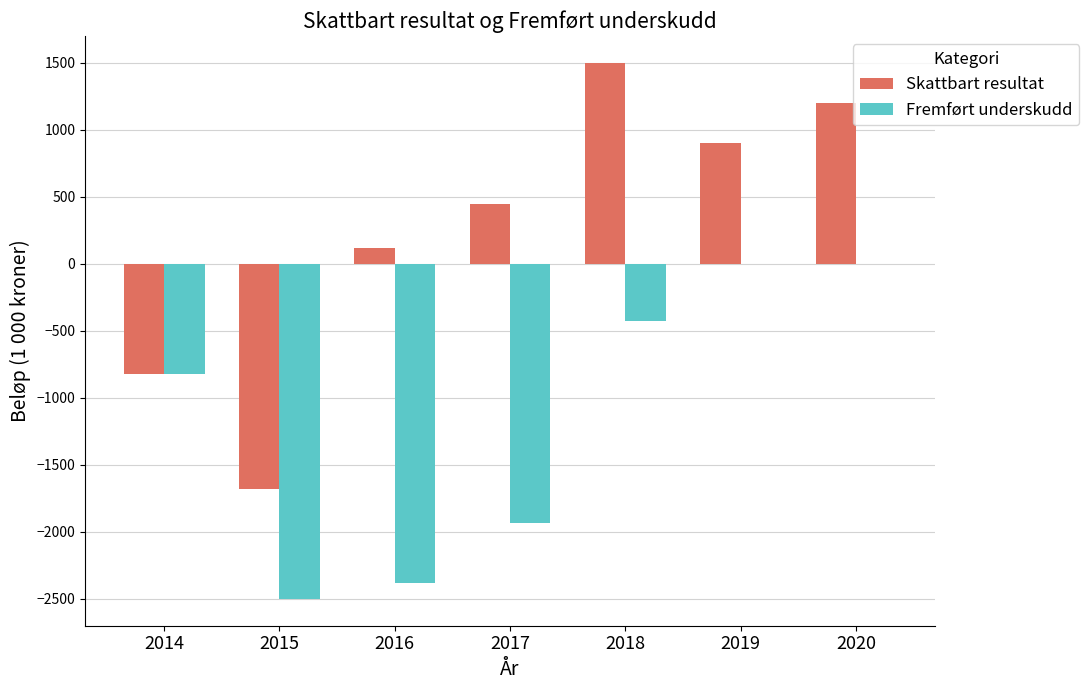

Between 2017 and 2020, which series saw the biggest shift?

Fremført underskudd